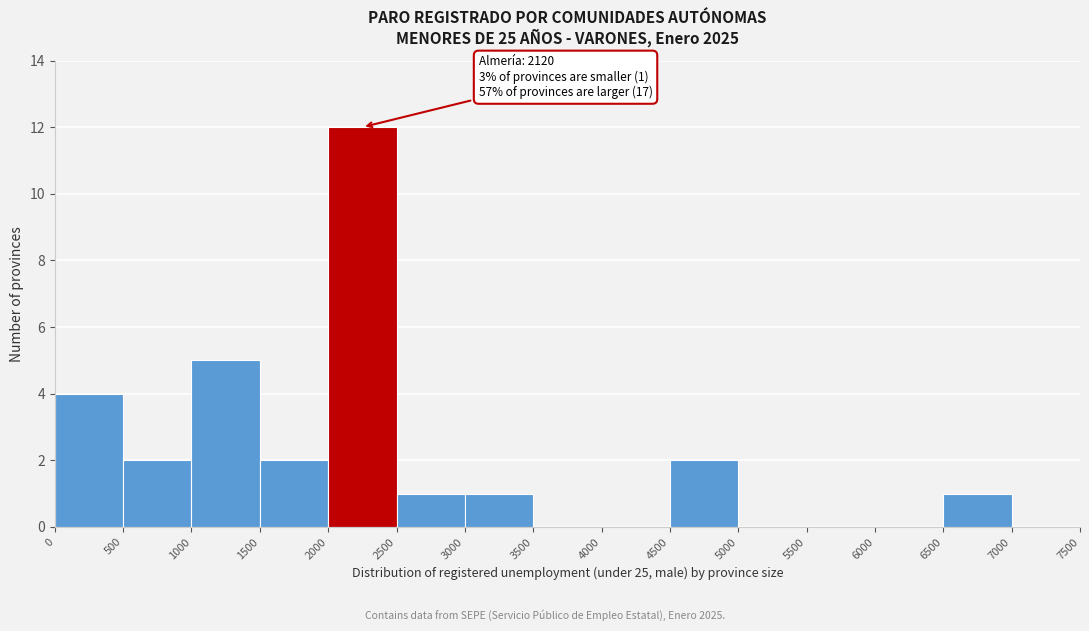

Which range on the x-axis has the tallest bar?

2000 to 2500